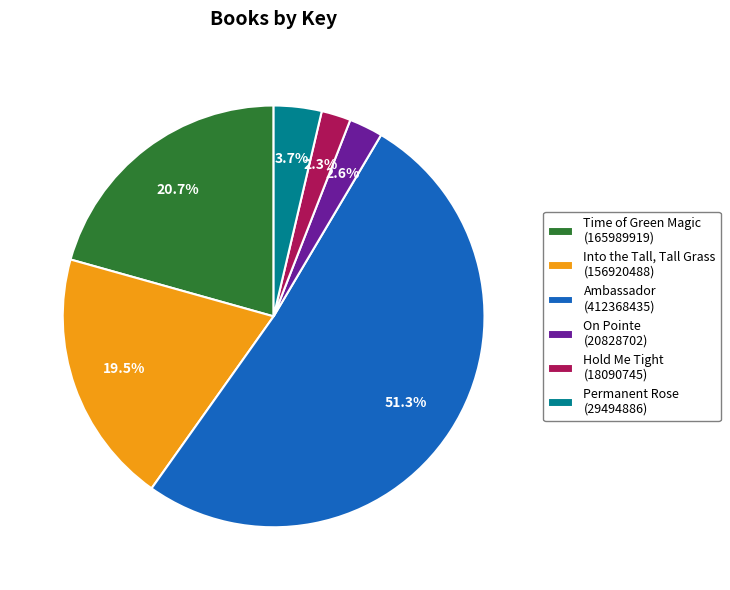

What portion of the pie excludes Permanent Rose?

96.3%